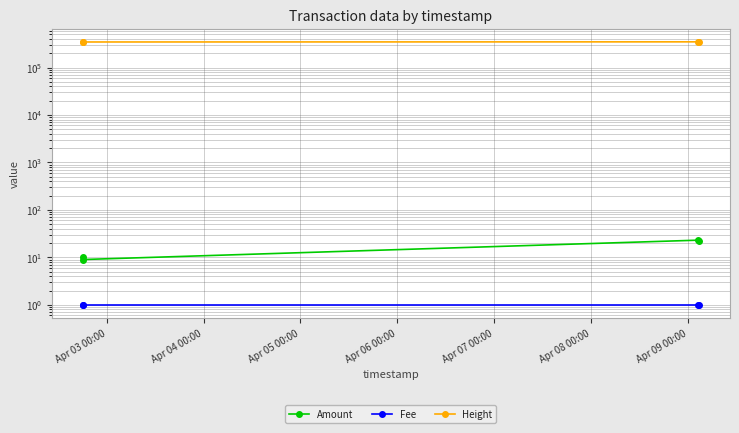

What value does the Amount series have at Apr 06 00:00, to the nearest 10?

20